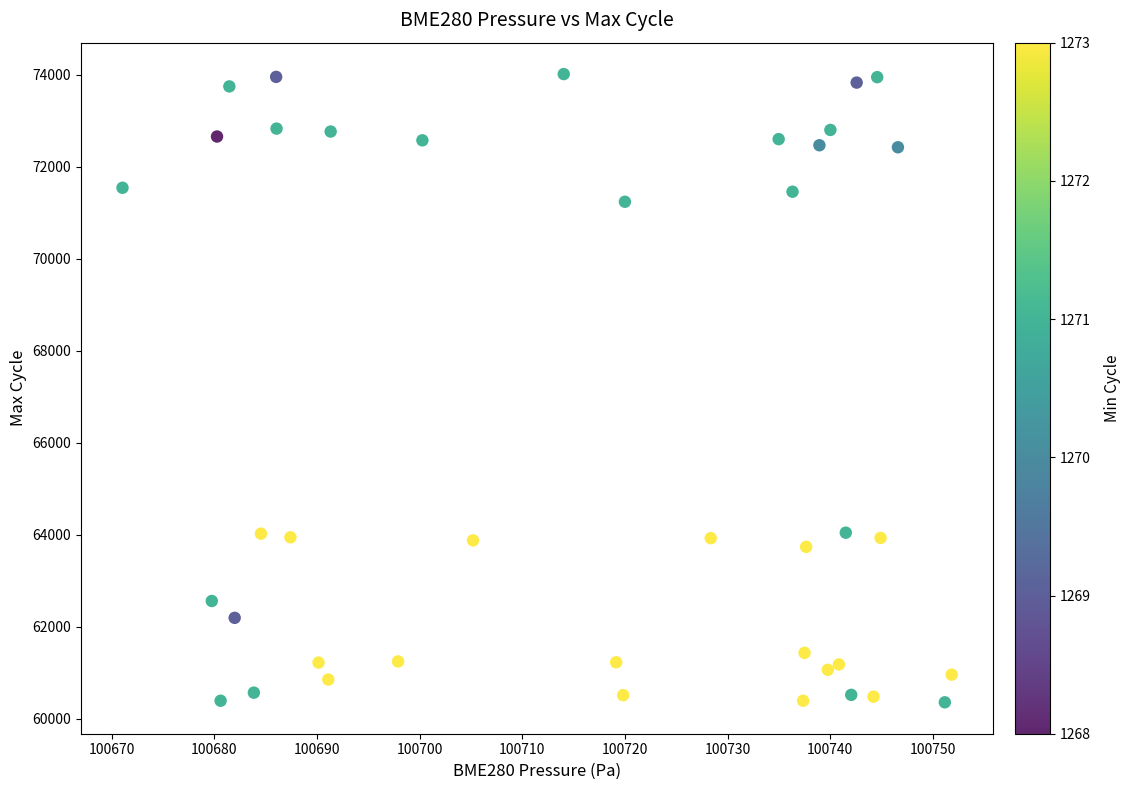

How many points are shown in the scatter plot?

40